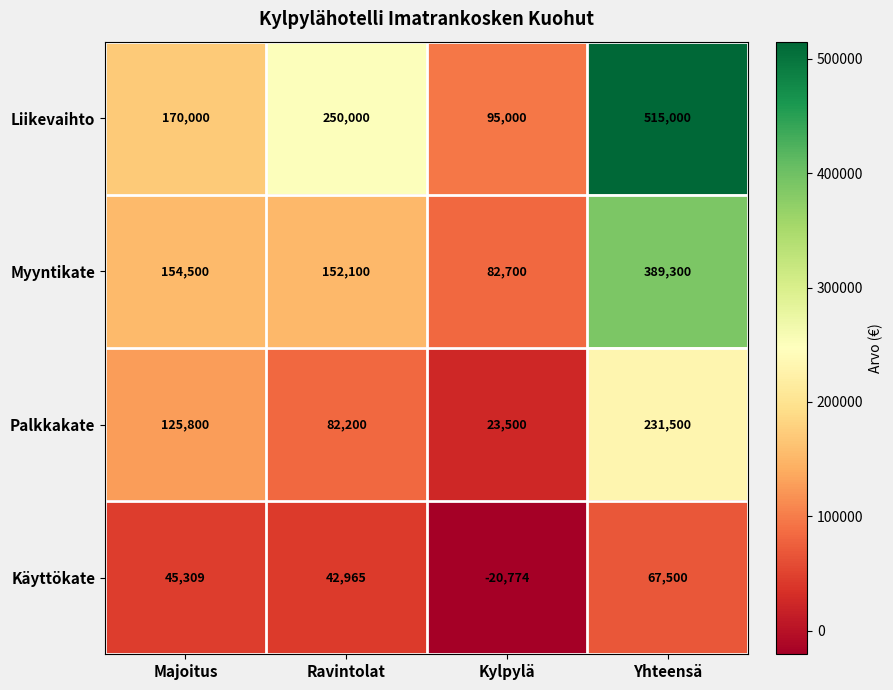

Which series has the largest total across all categories?

Liikevaihto